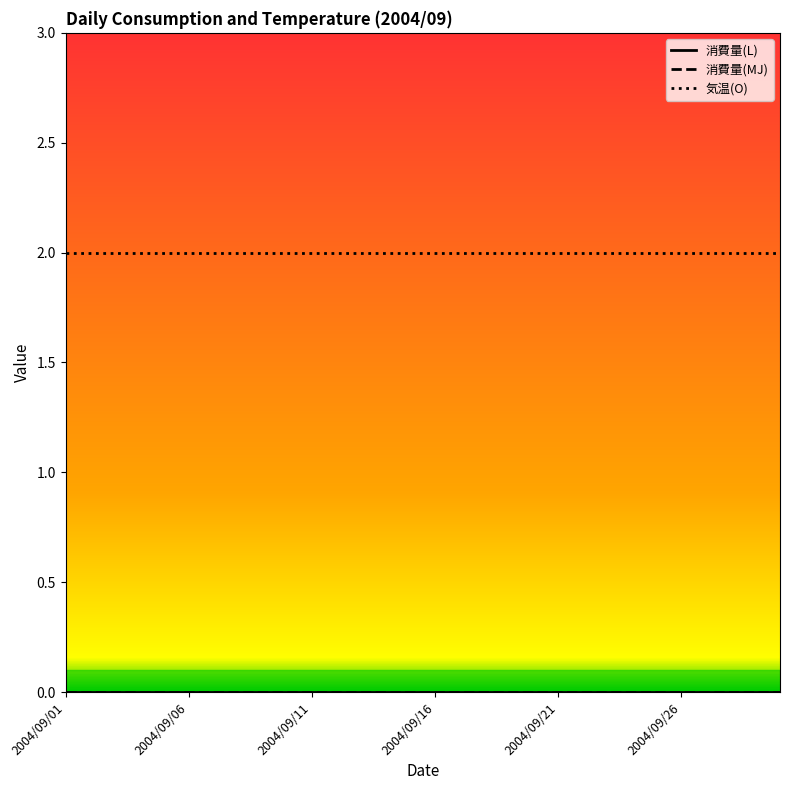

Does the chart display data point markers on the line(s)?

No